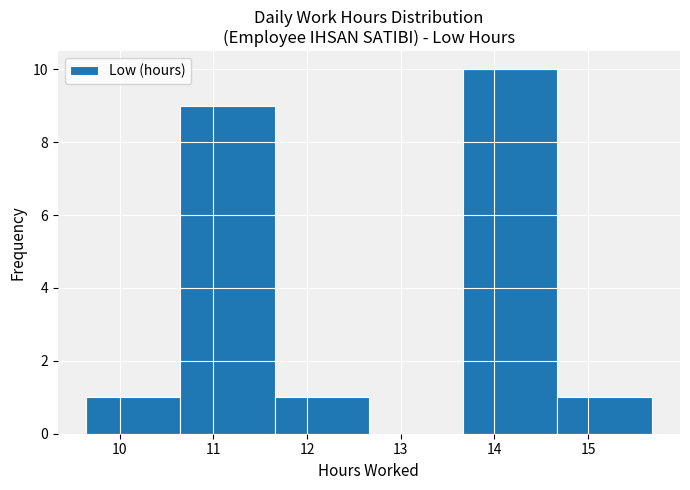

Reading left to right, transcribe this chart: for each bar, give the range it covers on the x-axis and its height. Neither the bar edges nor the heights are printed on the chart, so give them approximately, as read against the axes.

9.6 to 10.6: 1
10.6 to 11.7: 9
11.7 to 12.7: 1
12.7 to 13.7: 0
13.7 to 14.7: 10
14.7 to 15.7: 1